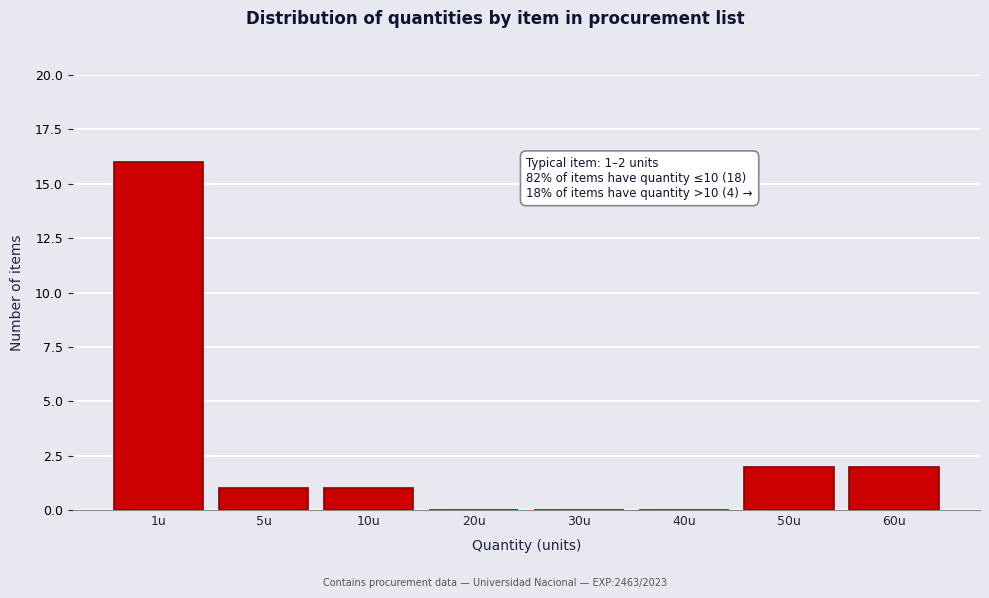

Reading right to left, what are all the values shown in this chart?

60u=2	50u=2	40u=0	30u=0	20u=0	10u=1	5u=1	1u=16